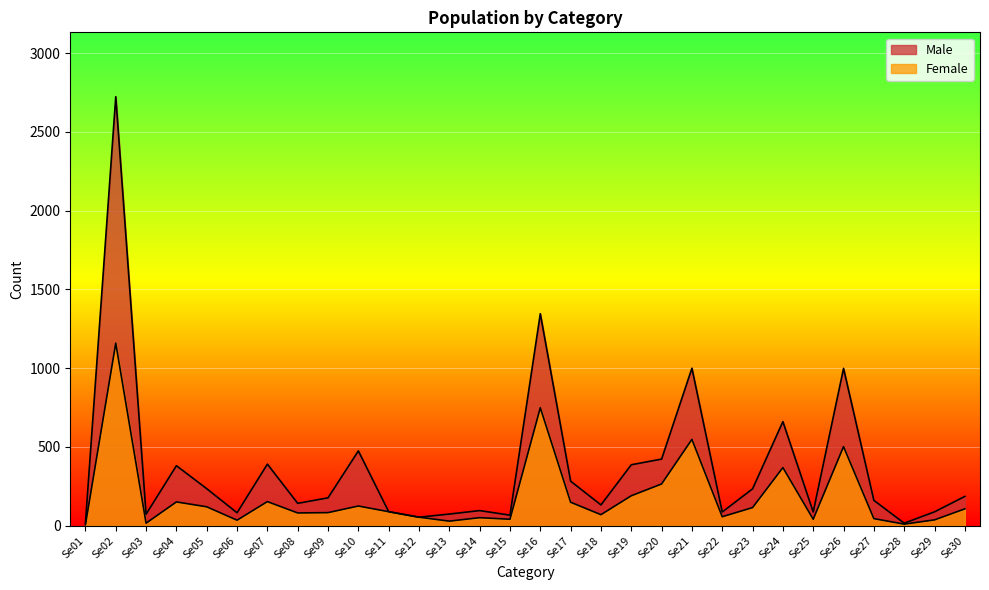

Is it true that Female equals 1025 at Se16?

False